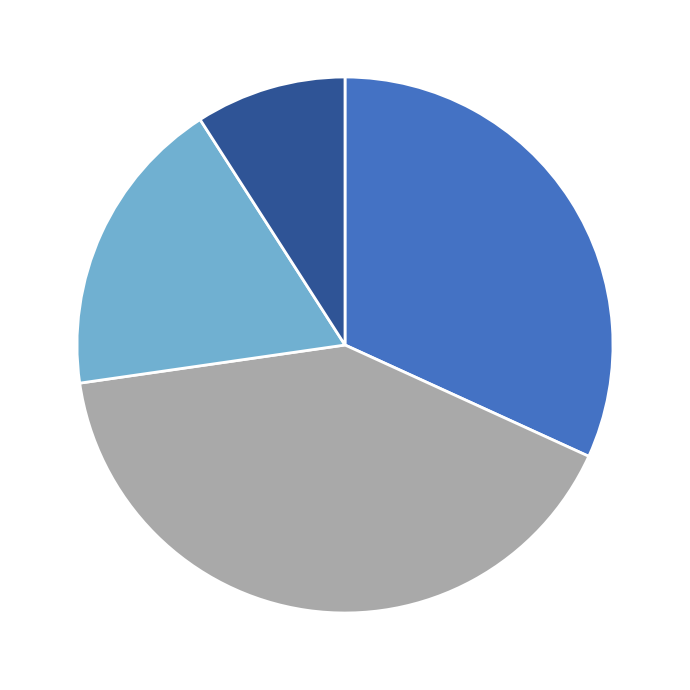

Does any single category account for the majority?

No